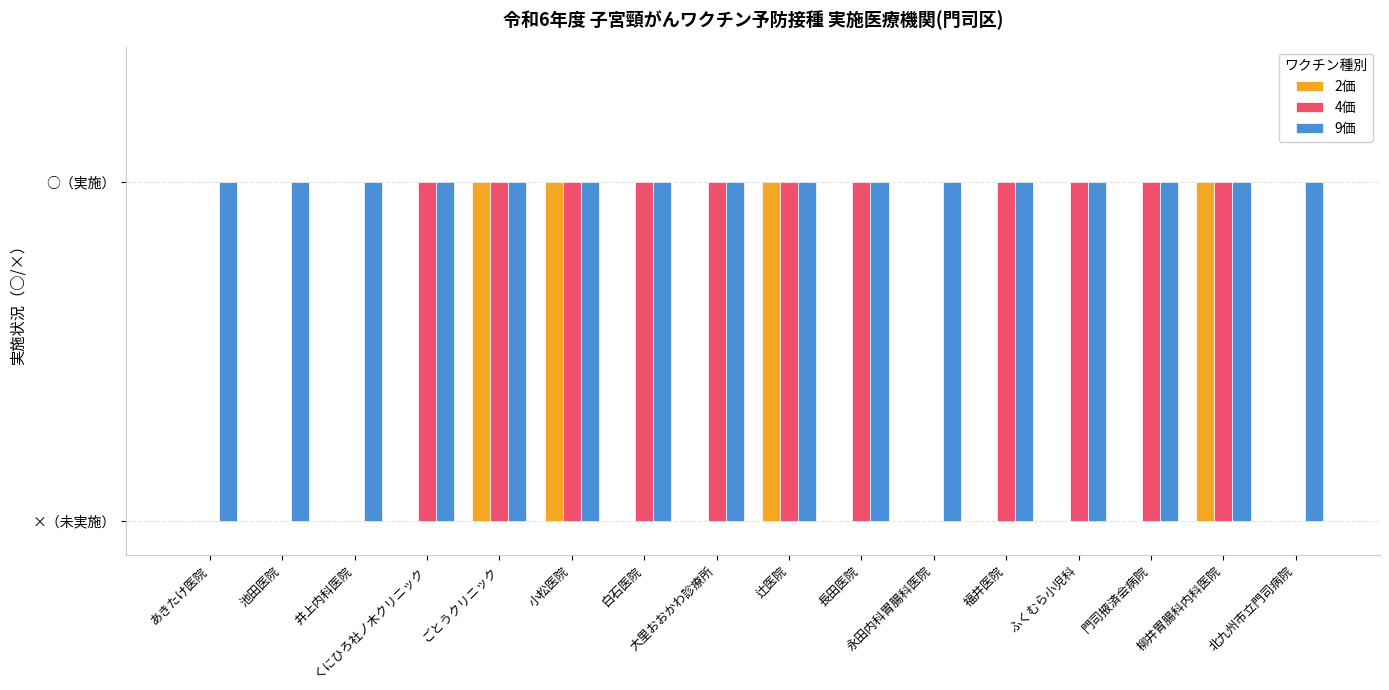

Is the value of 9価 at 池田医院 greater than the value of 4価 at 北九州市立門司病院?

Yes